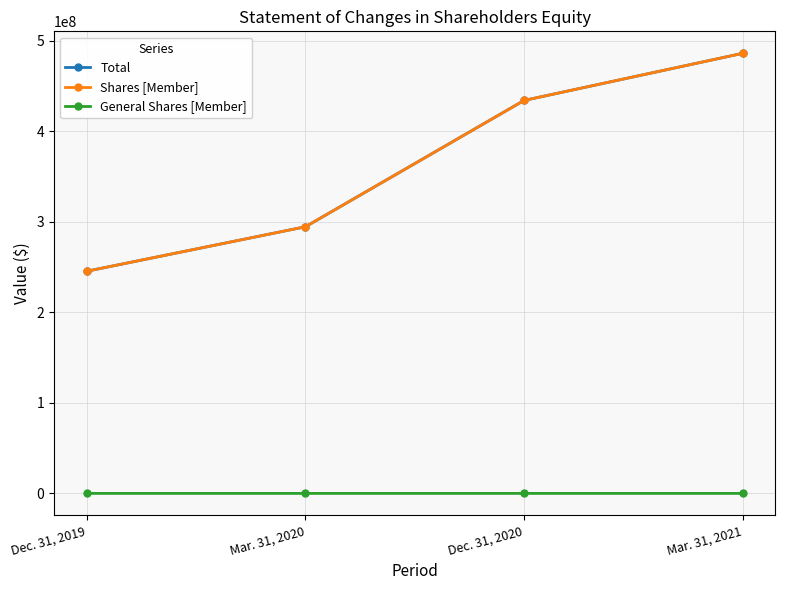

What is the label of the 3rd point from the right?

Mar. 31, 2020